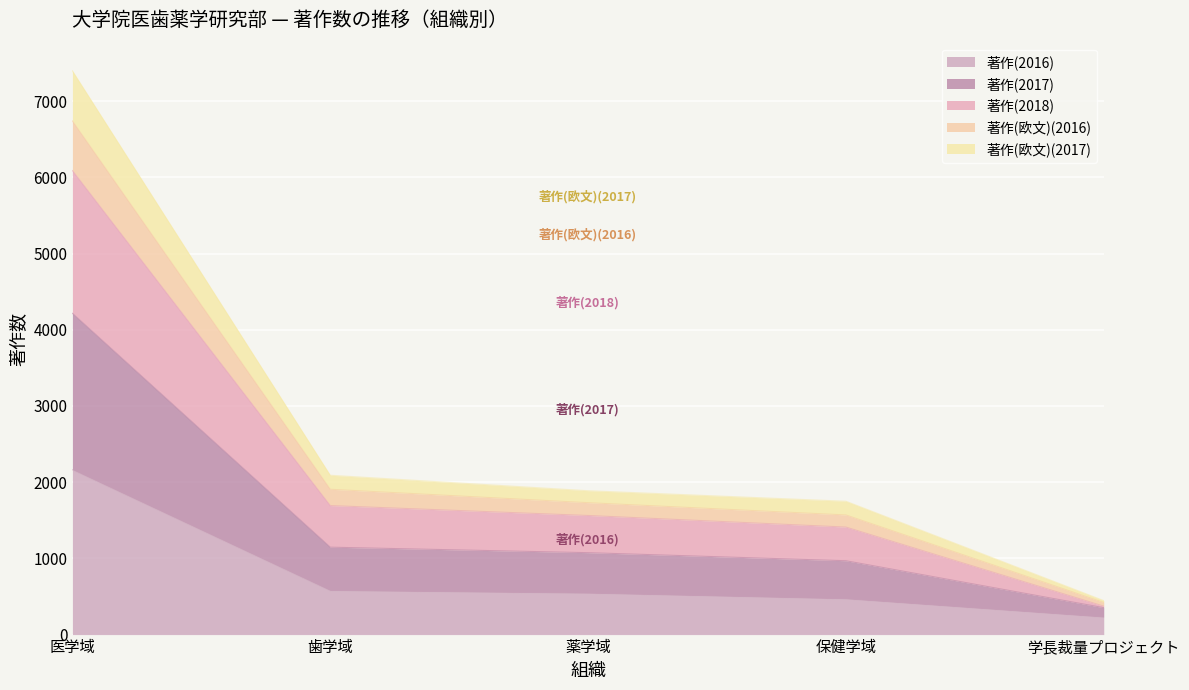

At which category is the sum across all series the highest?

医学域